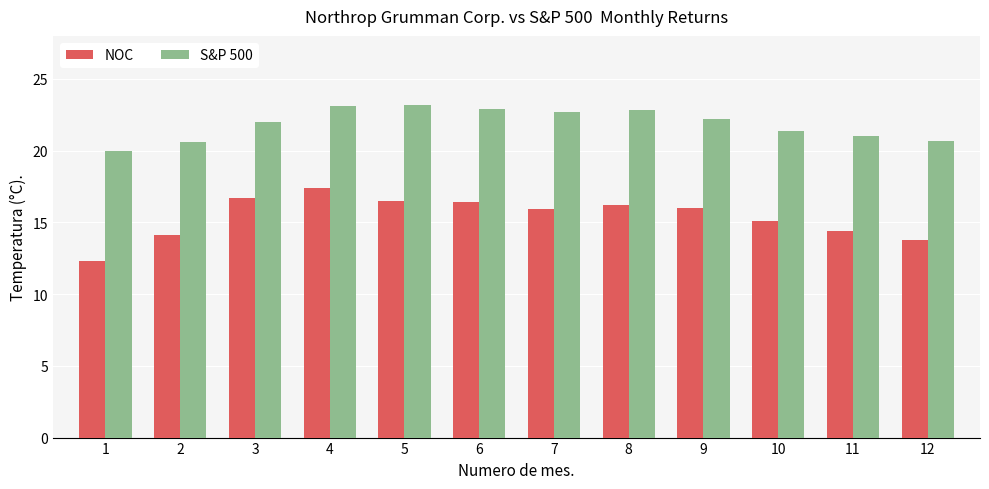

Are the bars grouped side by side (vs. stacked)?

Yes